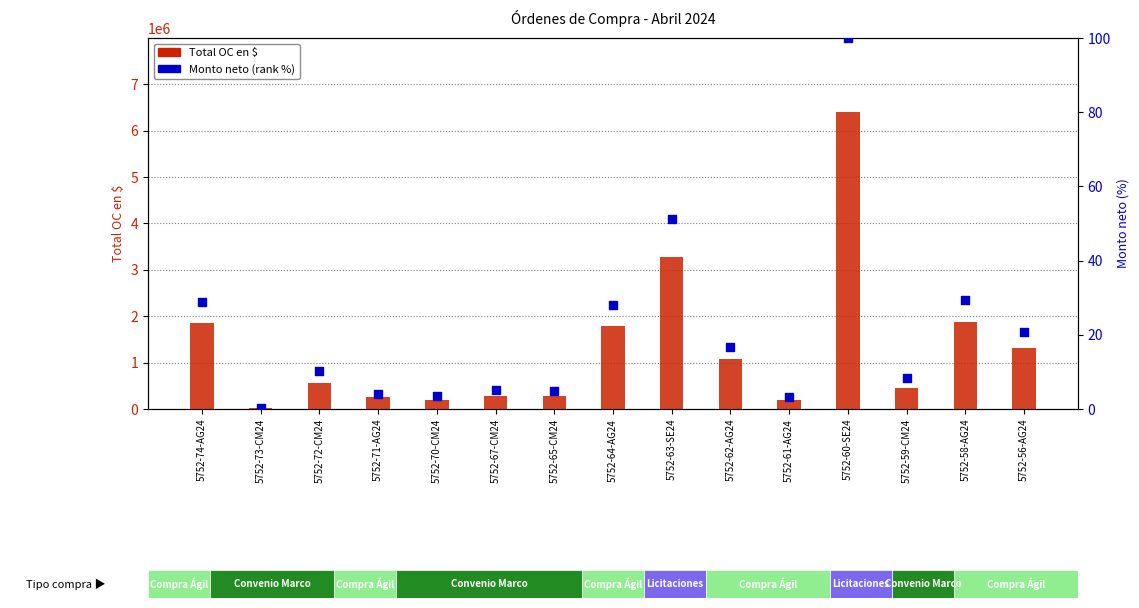

Which series has the largest total across all categories?

Total OC en $